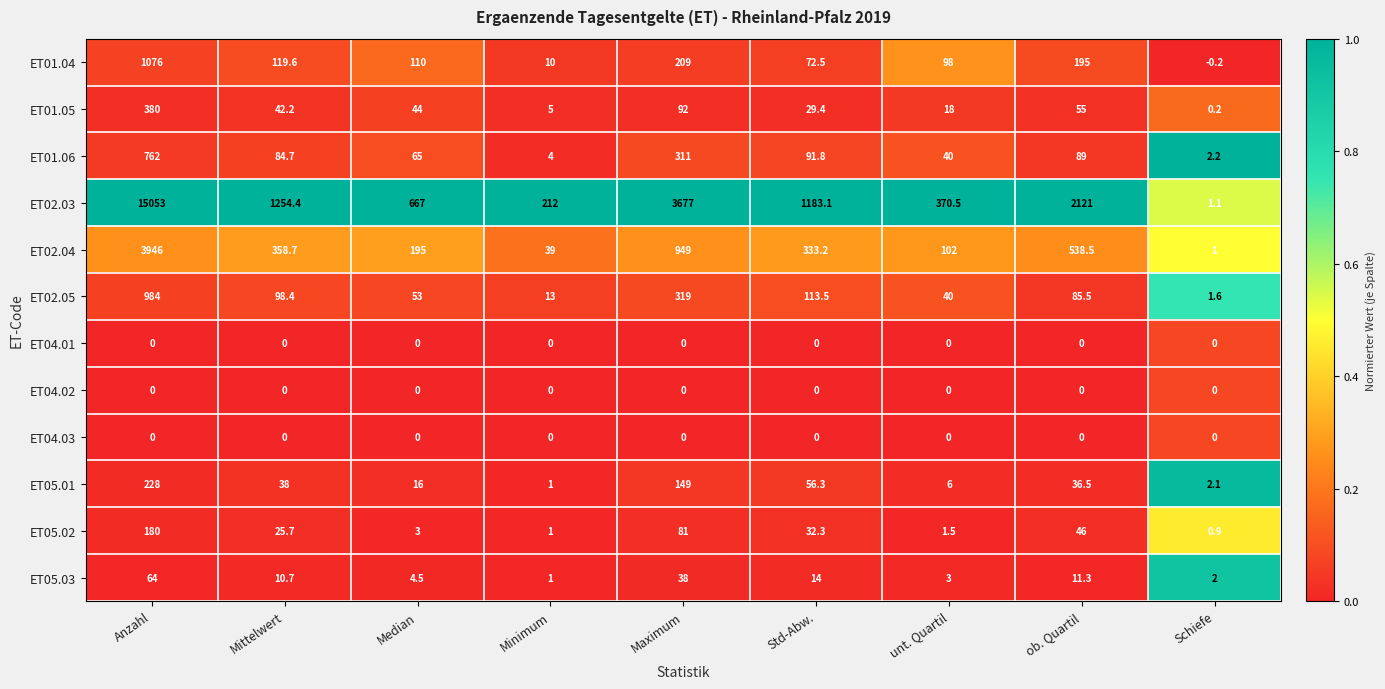

What is the approximate value of ET01.06 at Mittelwert?

84.7